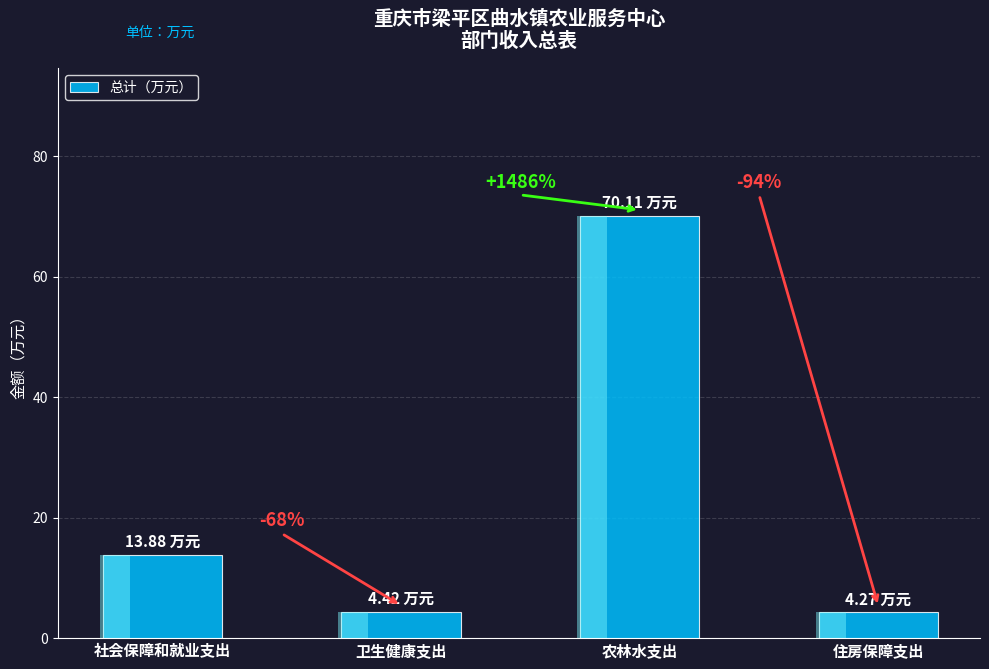

Which label corresponds to the largest value in the chart?

农林水支出